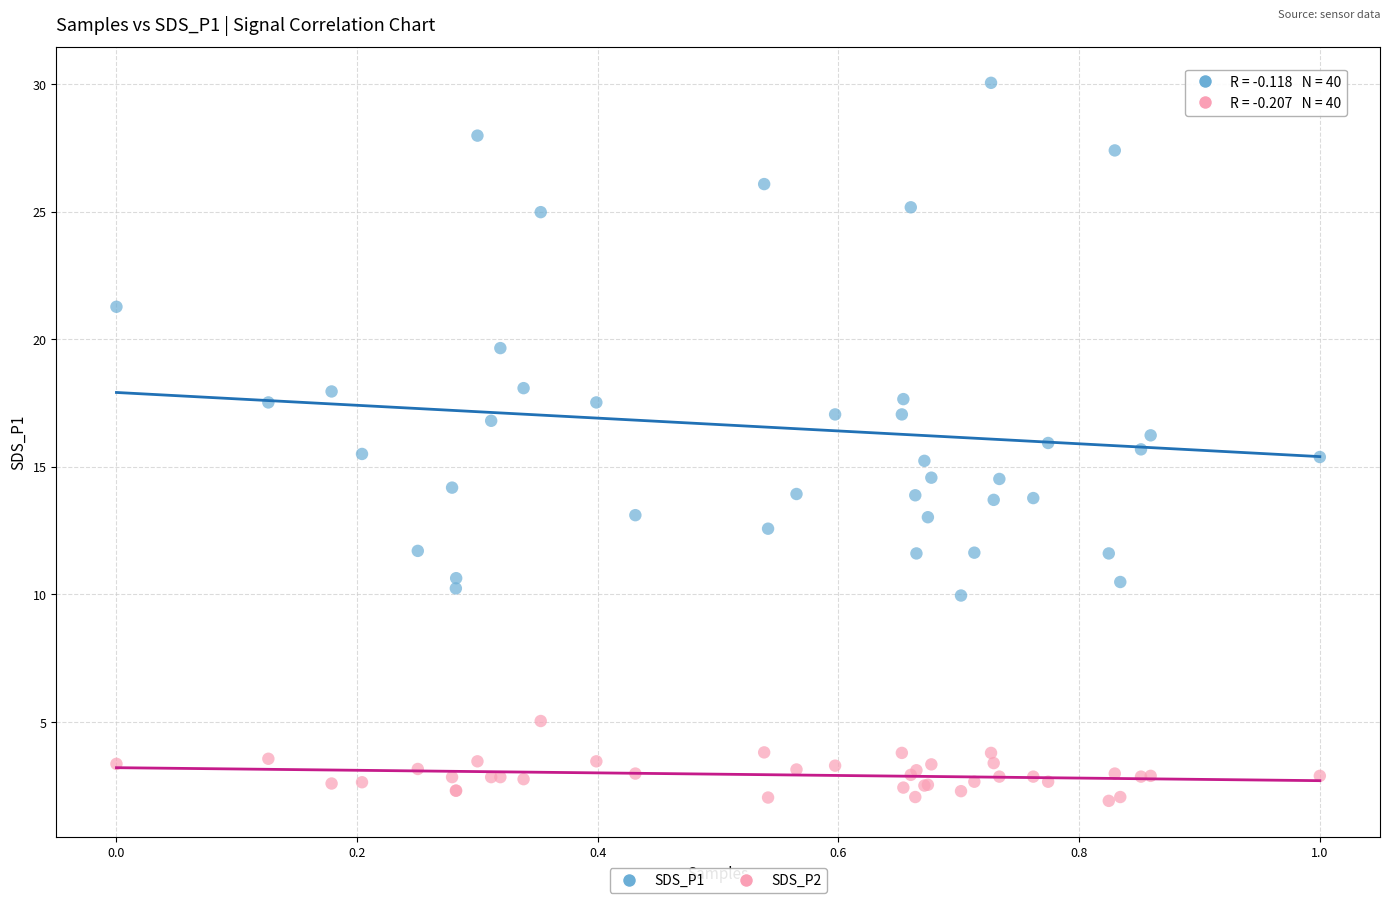

Which series has the largest Y range (max minus min)?

SDS_P1